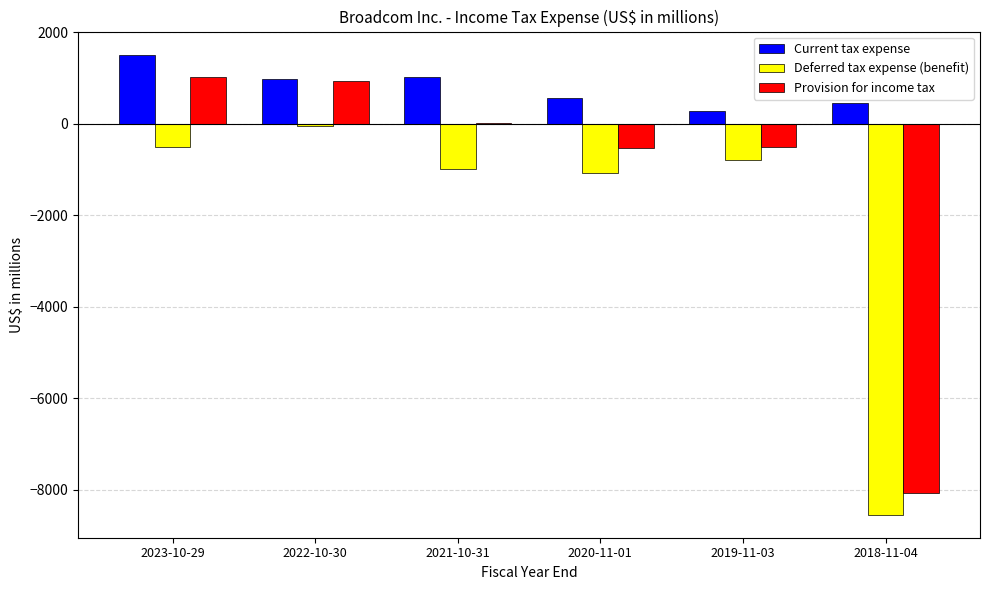

Which label corresponds to the largest value in the chart?

2023-10-29